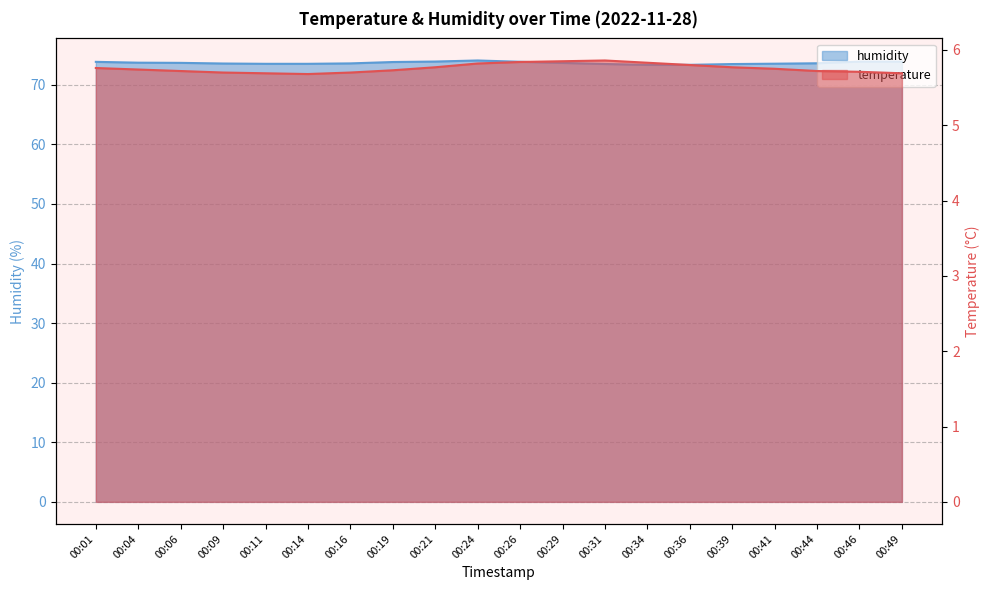

At which category is the sum across all series the highest?

00:24